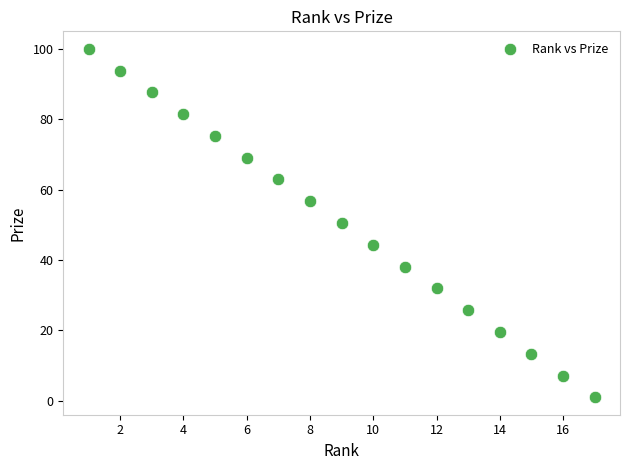

What is the range of X values (max minus min)?

16.0